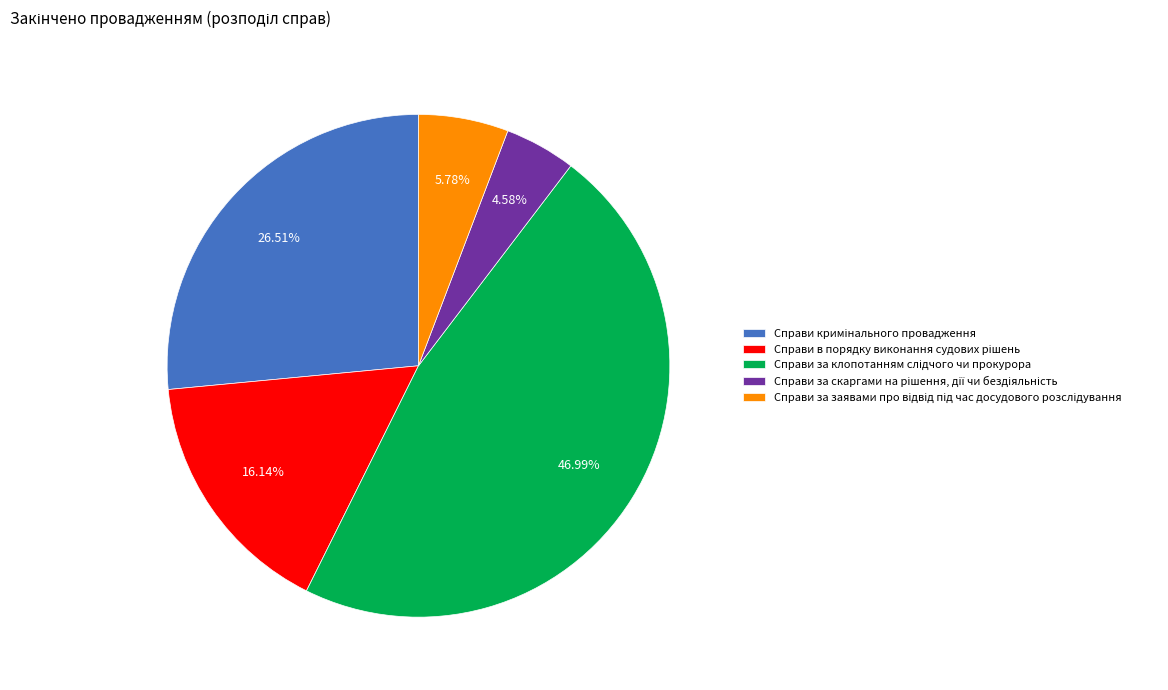

Does any single category account for the majority?

No